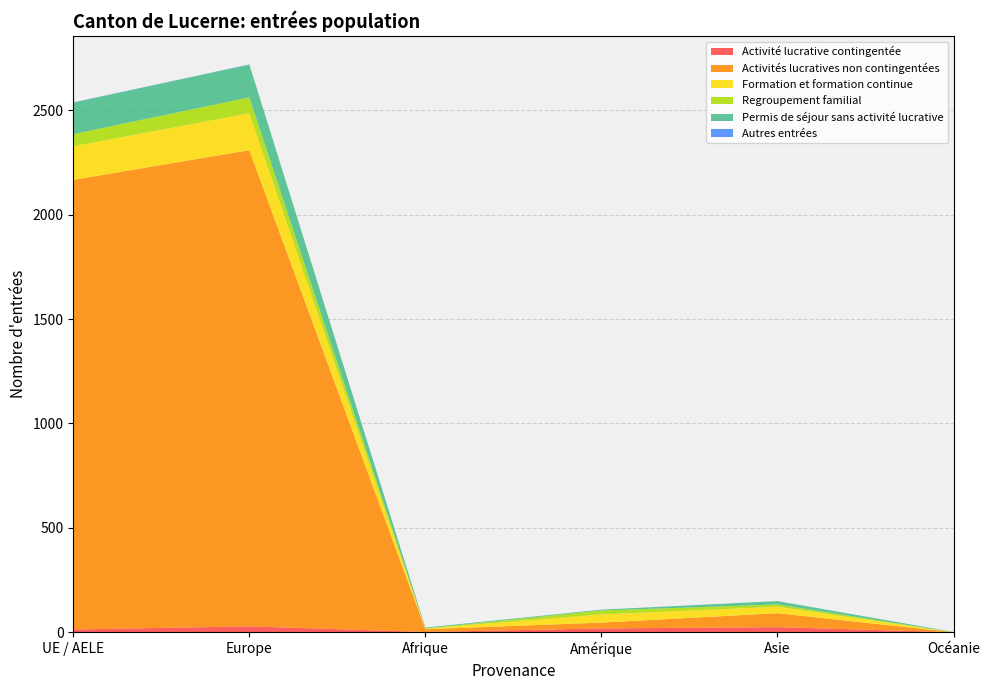

Reading left to right, transcribe all the data shown in this chart.

Activité lucrative contingentée: 13	28	1	18	24	0
Activités lucratives non contingentées: 2154	2281	13	28	67	0
Formation et formation continue: 161	177	4	39	31	0
Regroupement familial: 58	76	0	19	11	0
Permis de séjour sans activité lucrative: 151	157	4	4	16	1
Autres entrées: 1	1	0	0	0	0